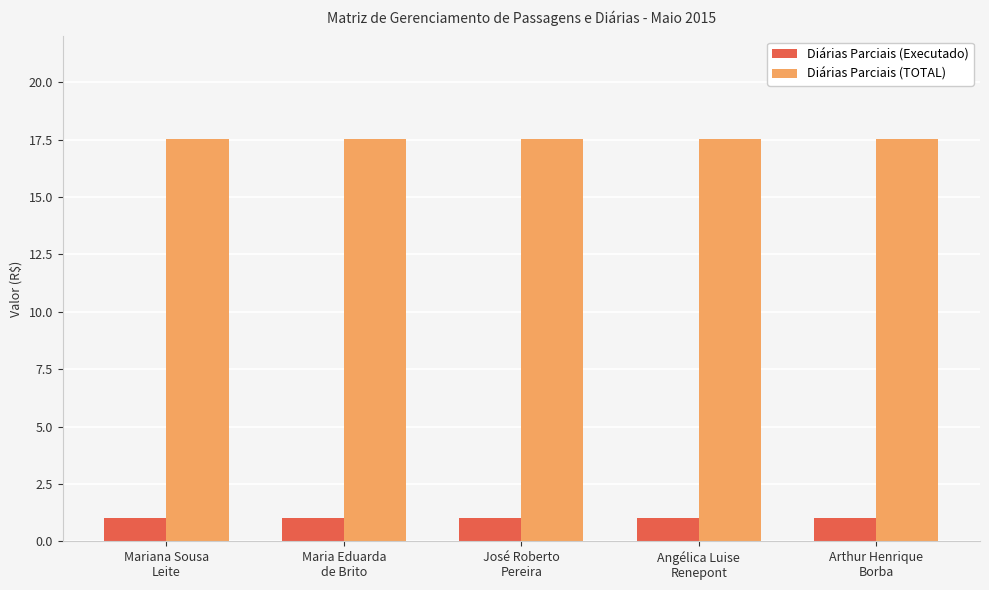

What is the difference between the highest and lowest values at Maria Eduarda
de Brito?

16.5